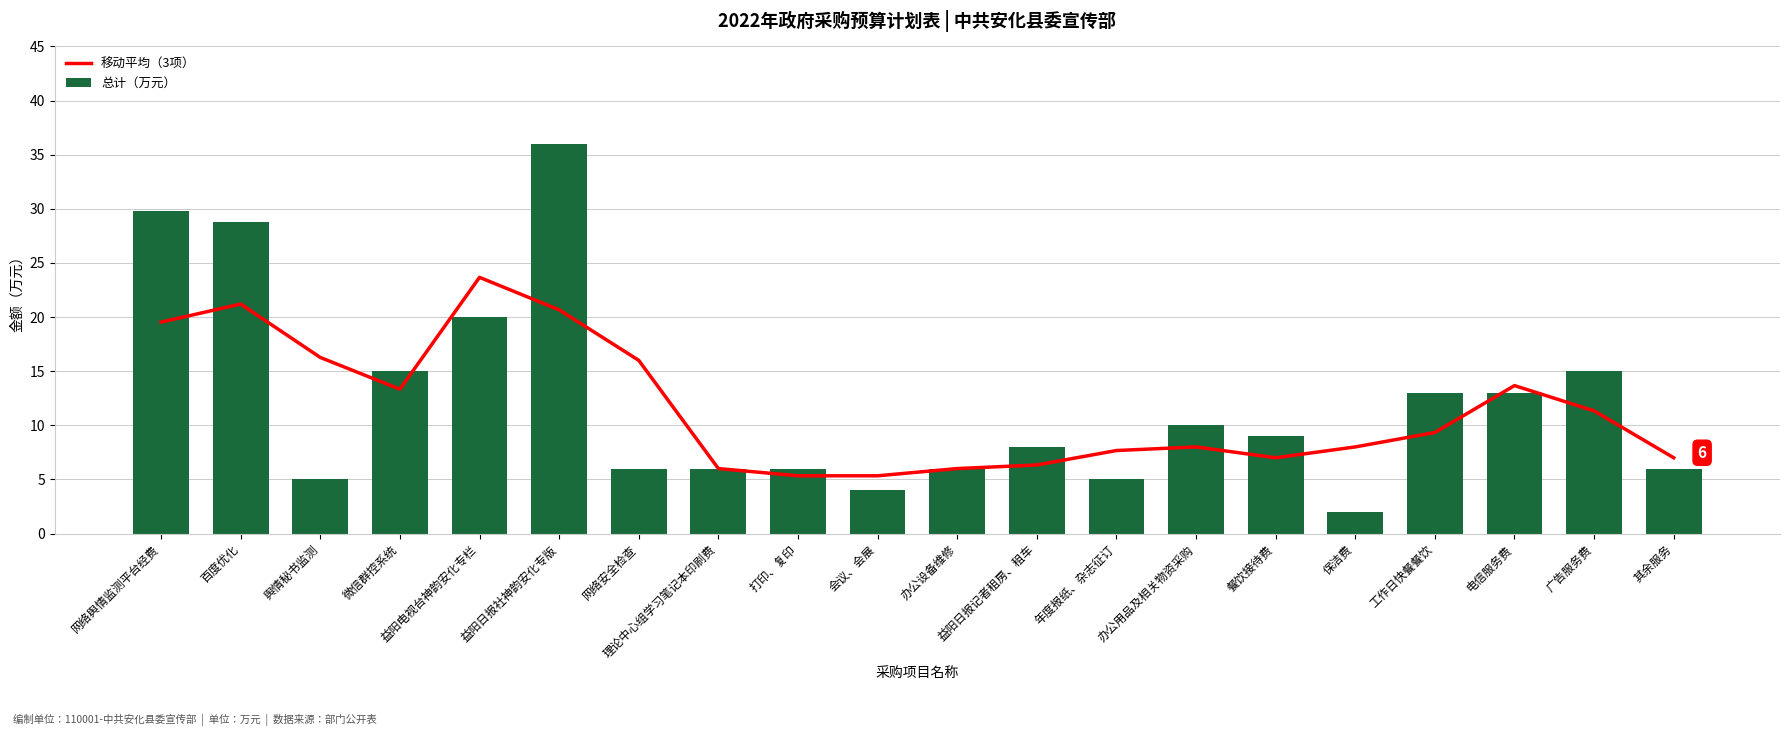

Which series changed the most between 百度优化 and 会议、会展?

总计（万元）